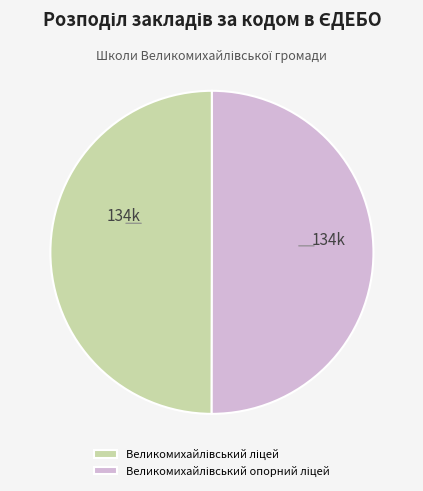

How many segments does this pie chart have?

2